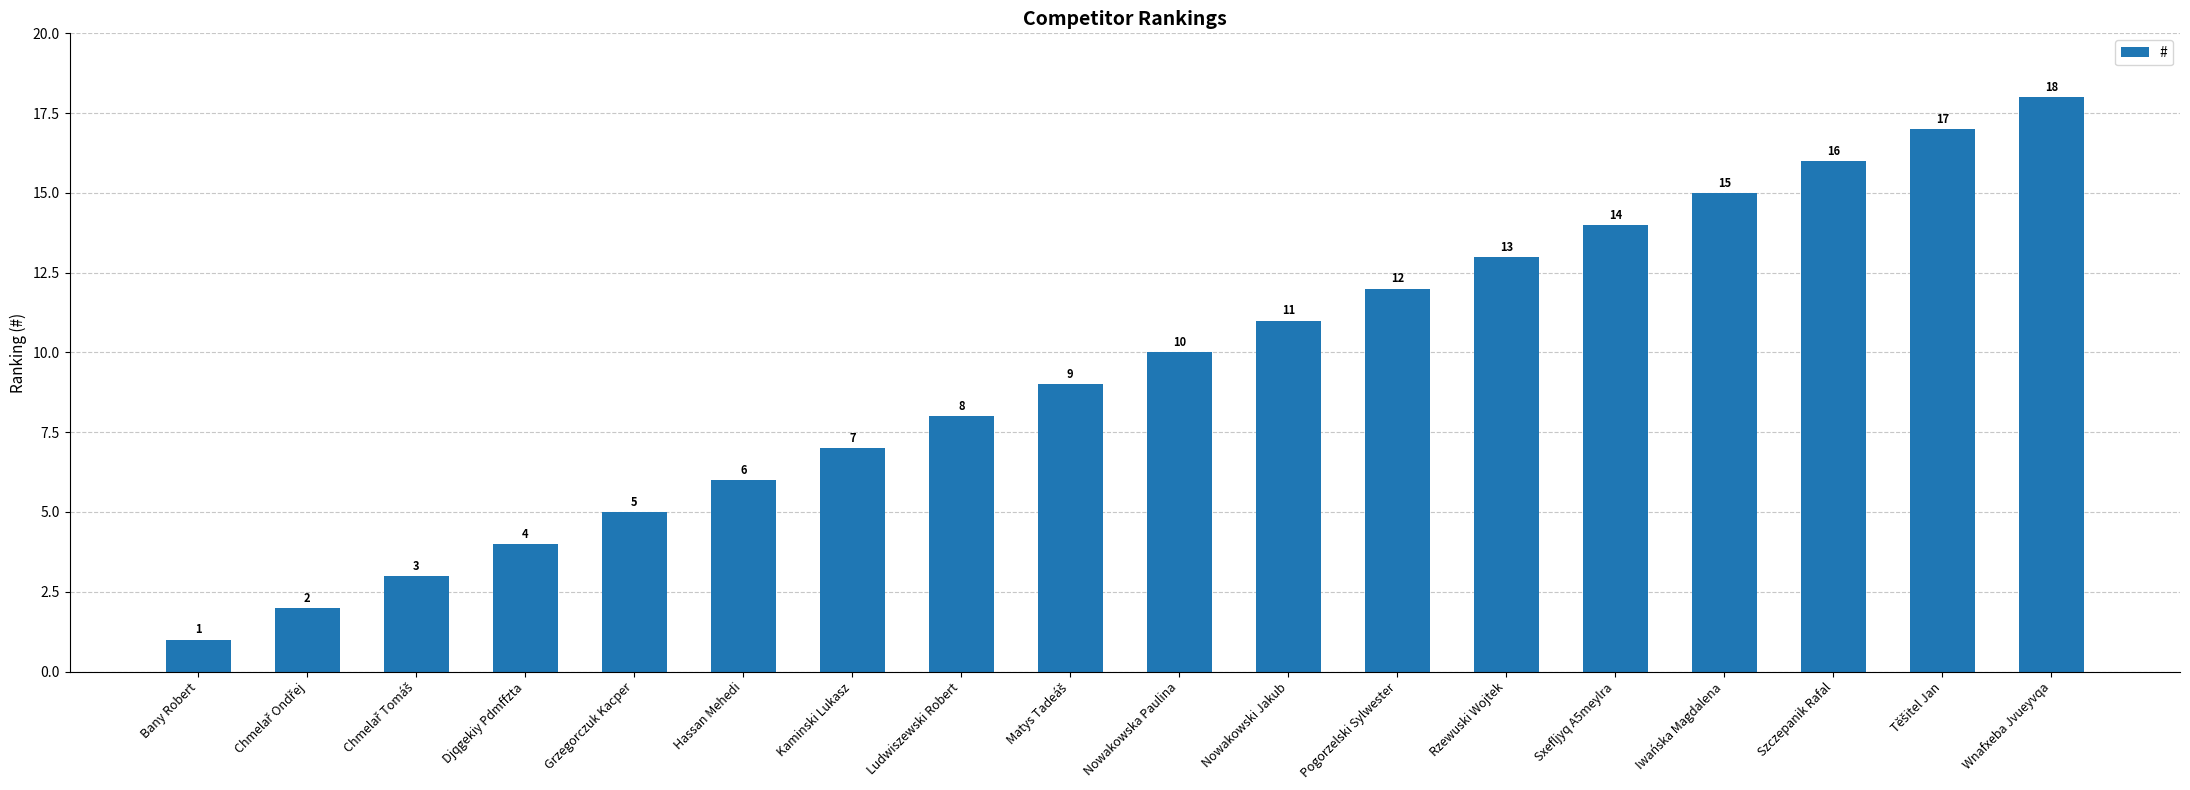

What is the sum of all values?

171